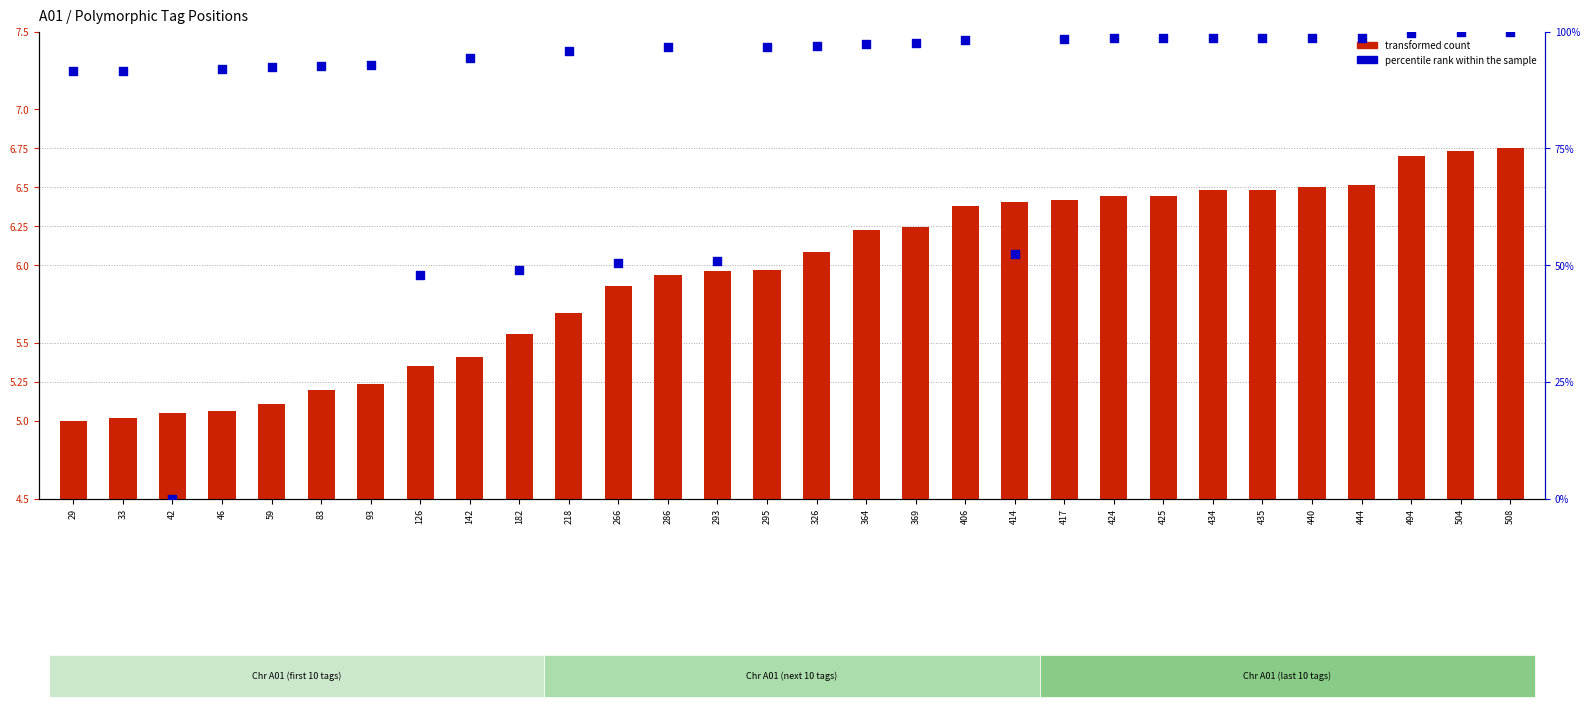

Which series has the largest total across all categories?

percentile rank within the sample